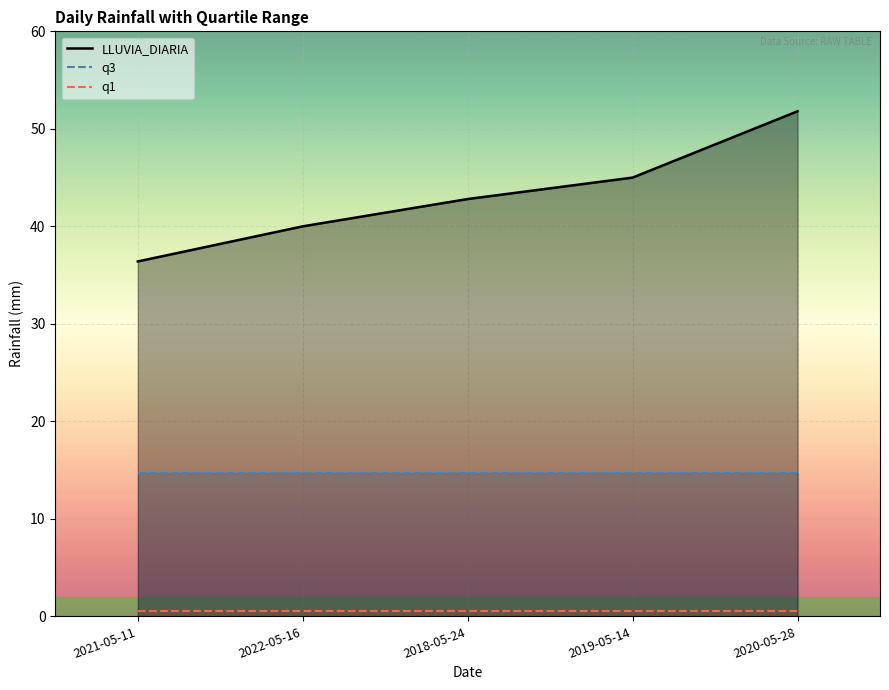

List the series in order of their overall mean, highest first.

LLUVIA_DIARIA, q3, q1